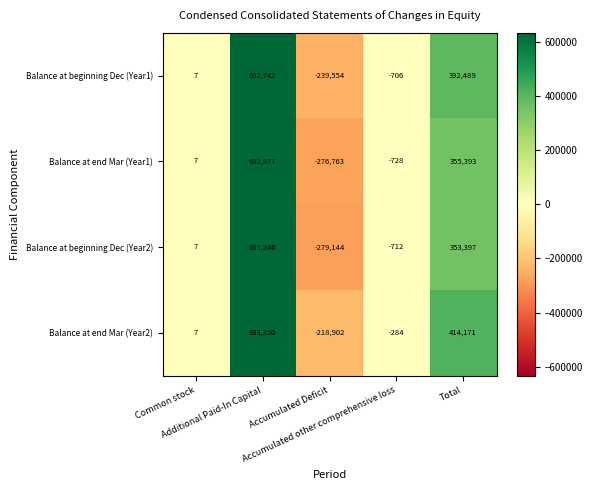

Which series has the largest total across all categories?

Balance at end Mar (Year2)